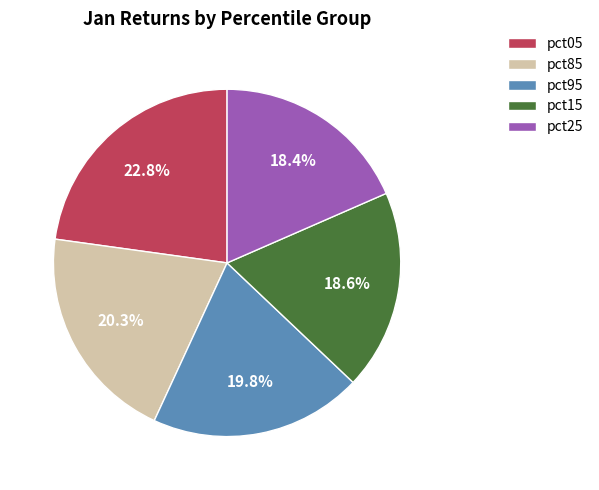

Does pct25 represent more than half of the total?

No